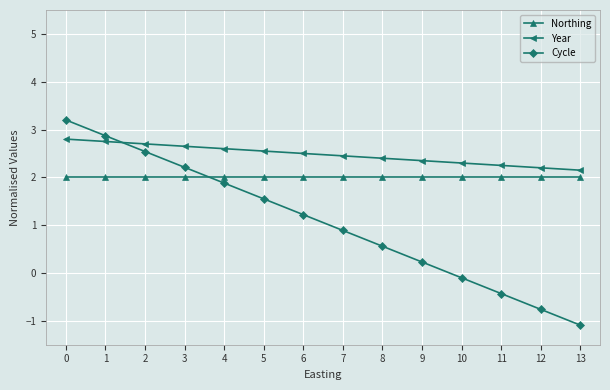

What is the average value of the Northing series?

2.0